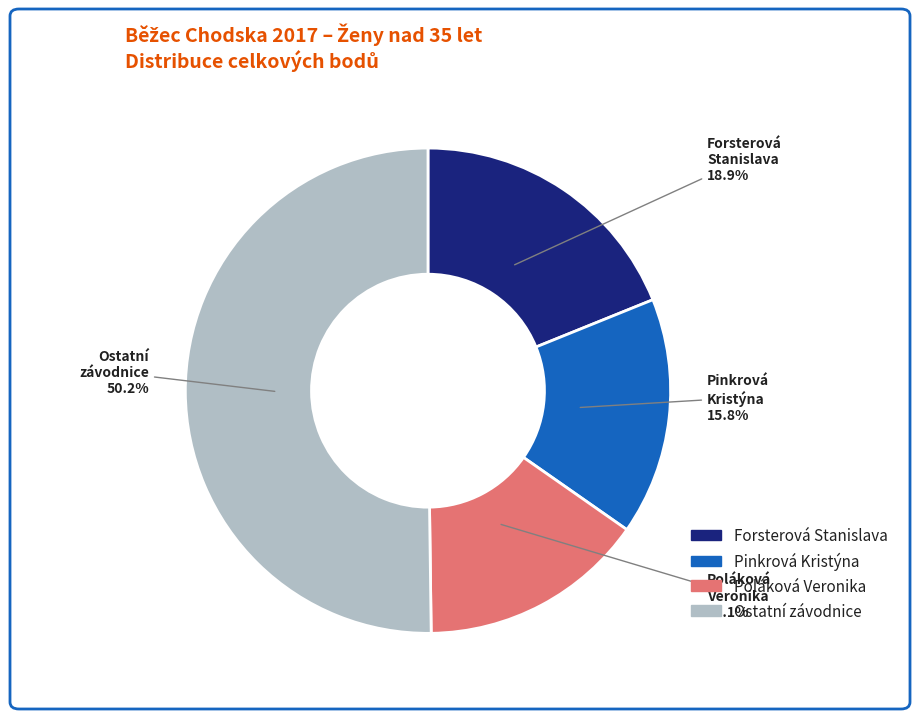

Approximately how many times larger is the value at Poláková Veronika compared to Forsterová Stanislava?

0.8